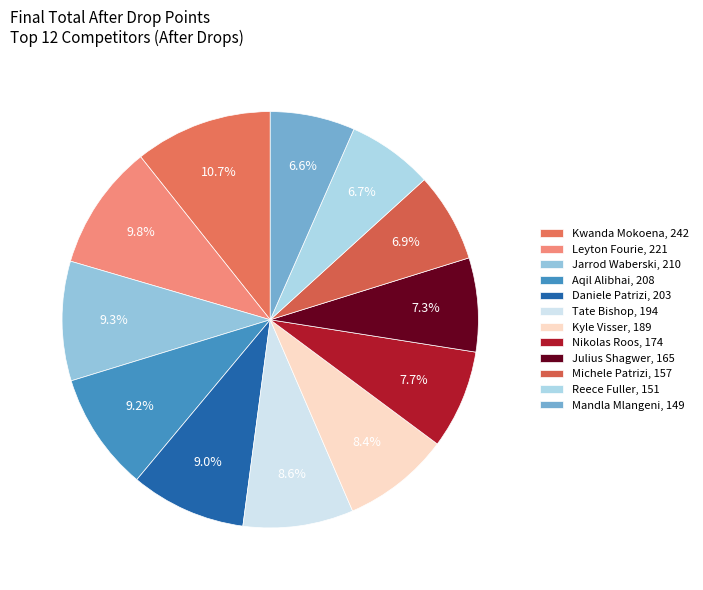

True or false: Tate Bishop accounts for 3% of the total.

False